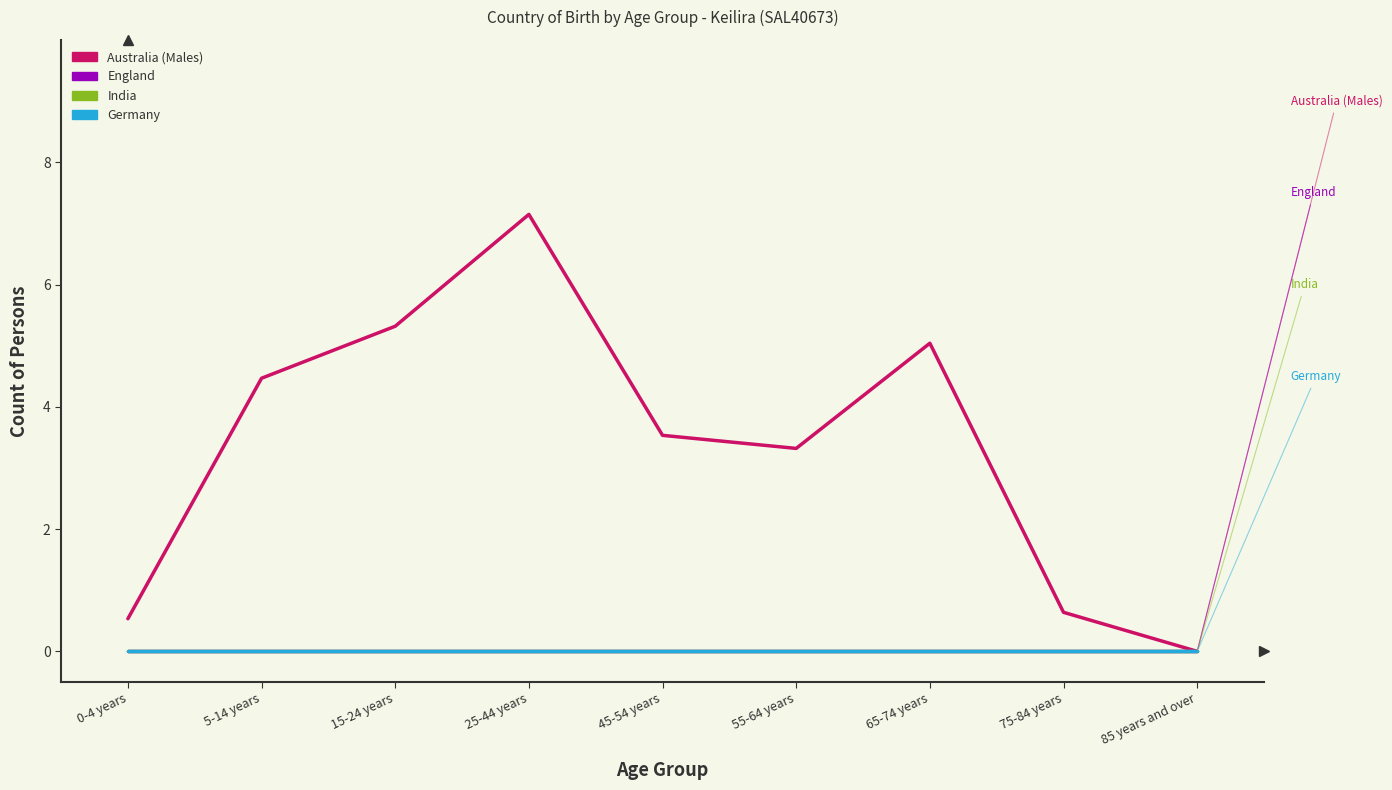

Which series has the widest spread of values?

Australia (Males)